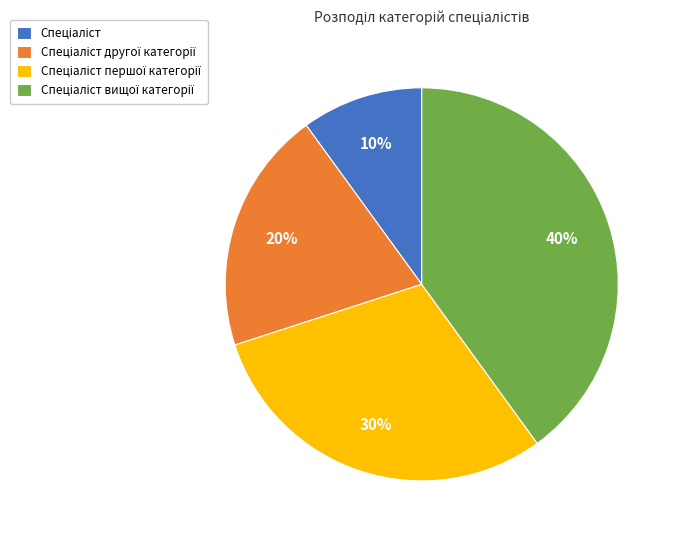

How many segments does this pie chart have?

4